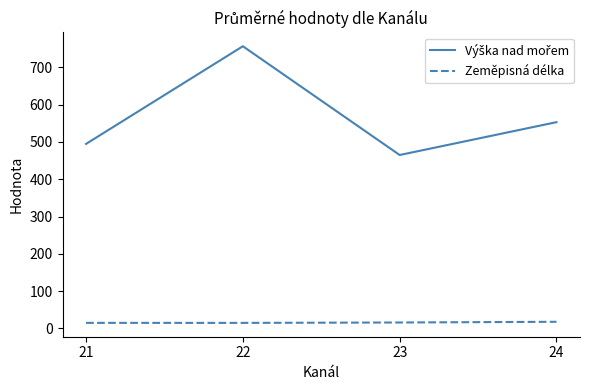

What is the average value of the Zeměpisná délka series?

15.7